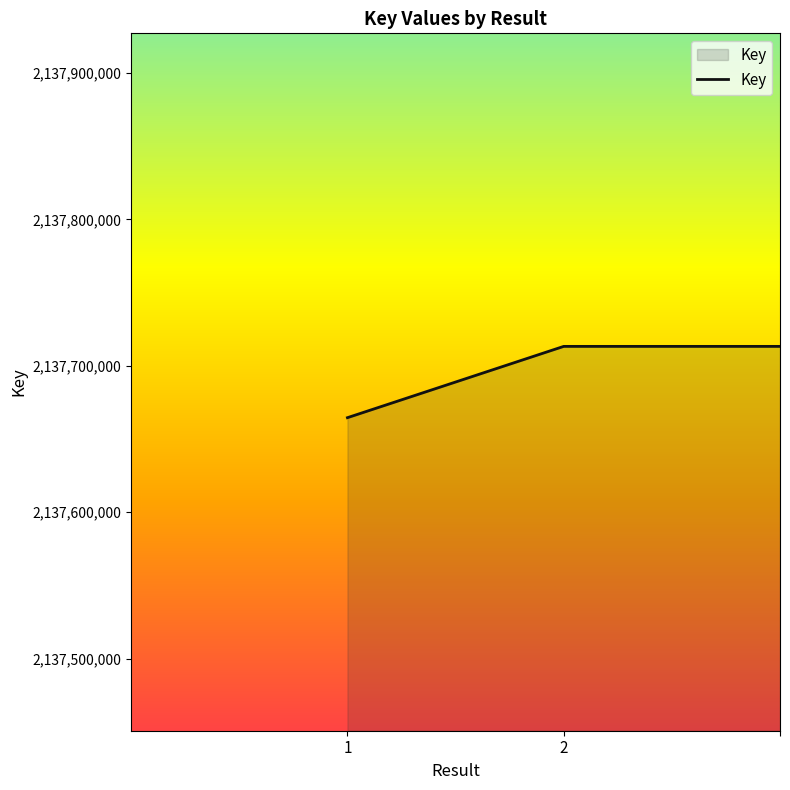

What is the sum of all values?

6413091099